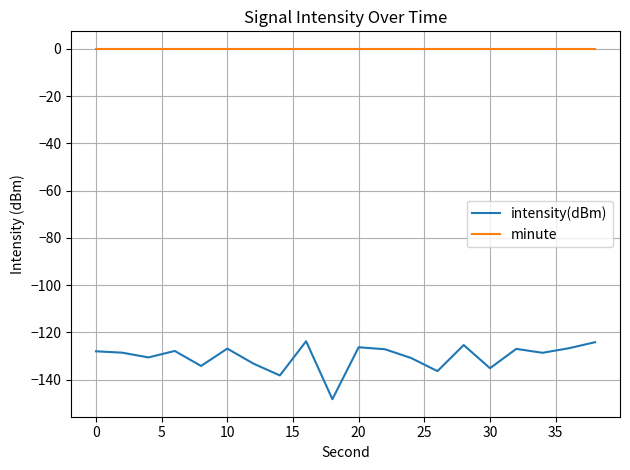

Which series has the largest range (max minus min)?

intensity(dBm)